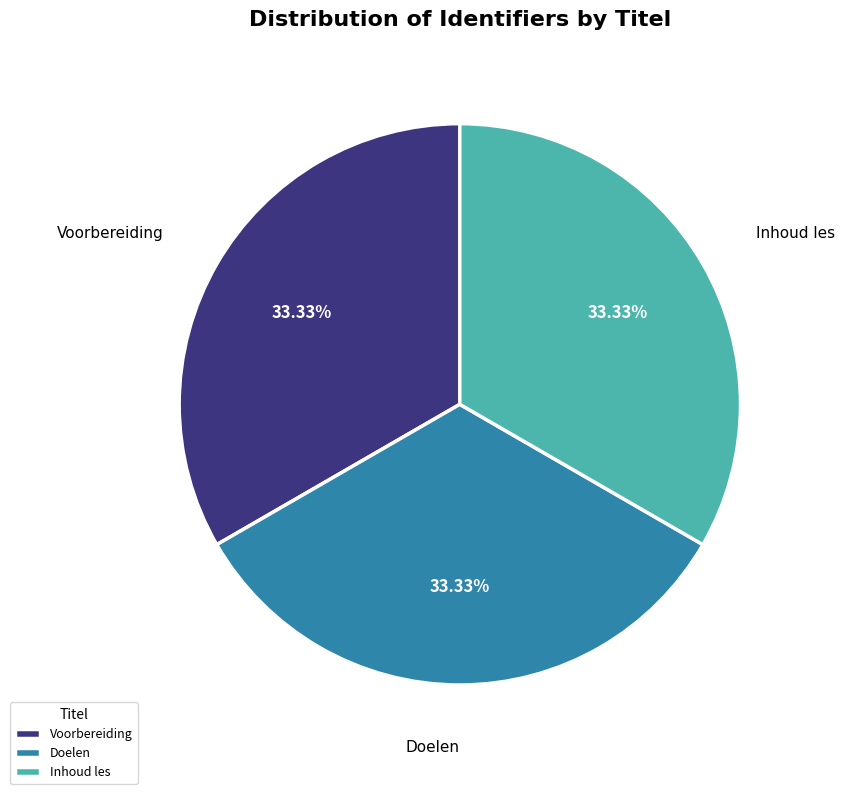

Is there a majority slice in this chart?

No